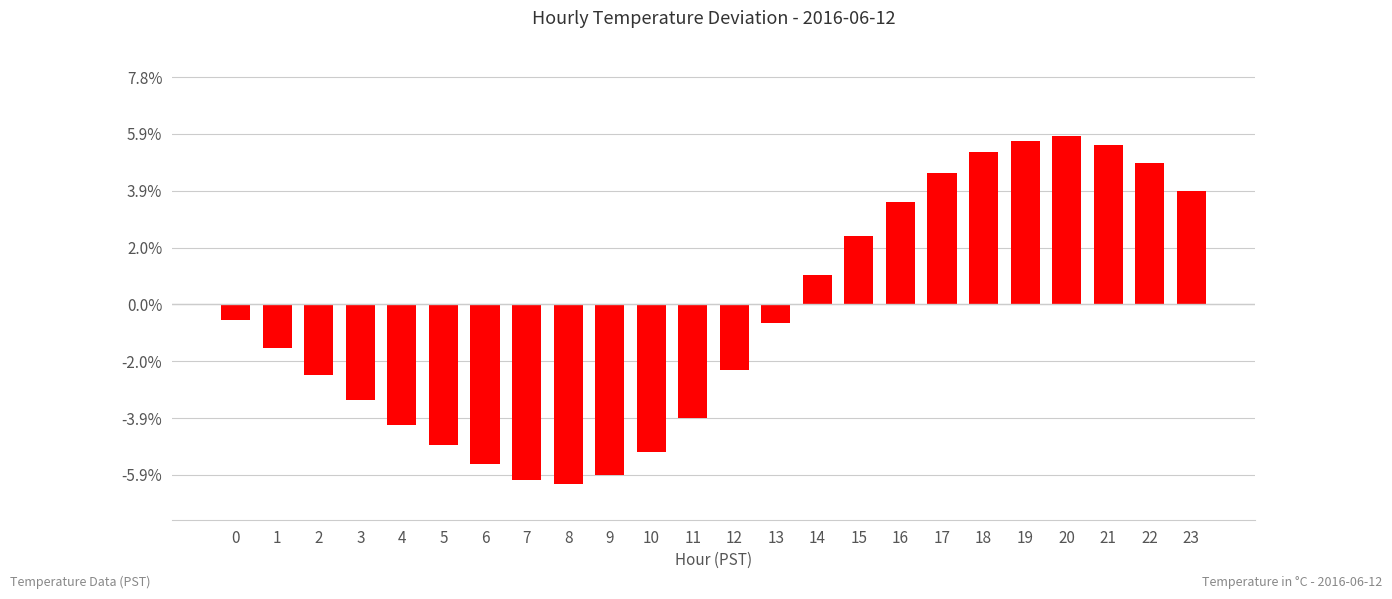

How many values are below 0?

14